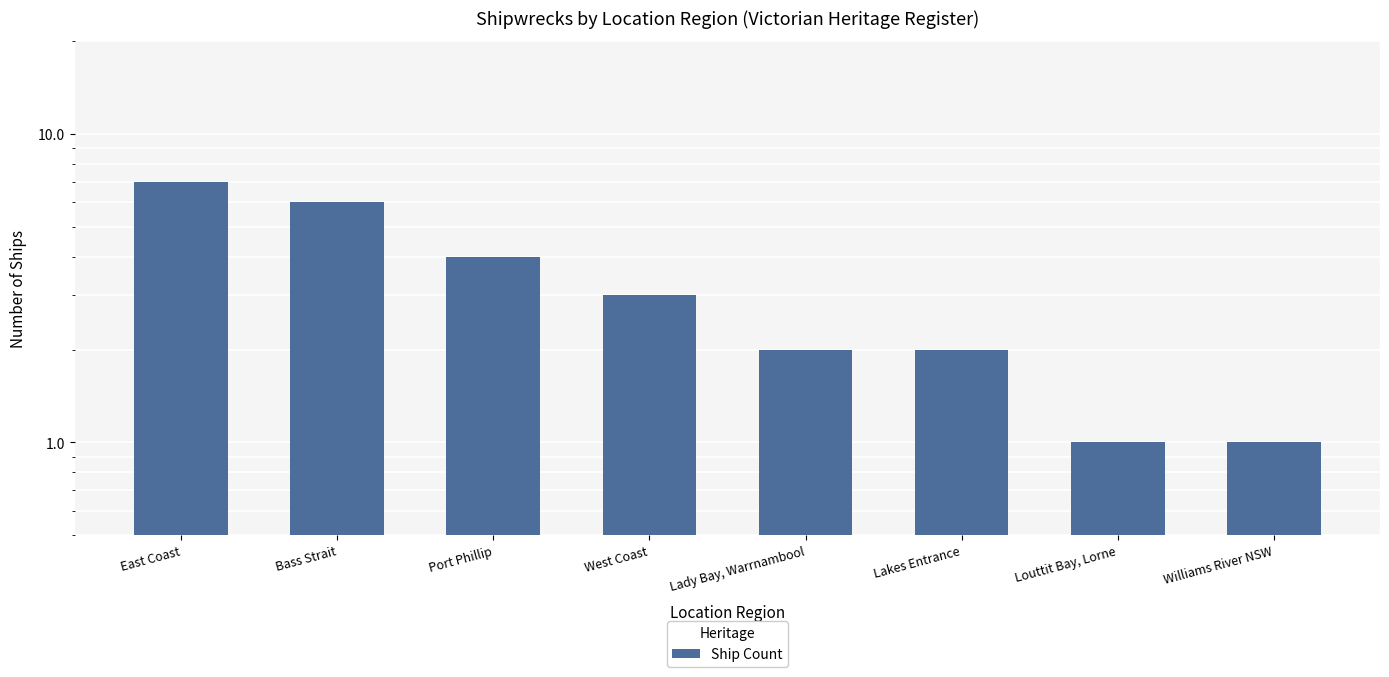

The chart shows a value of 2 at Lakes Entrance. True or false?

True